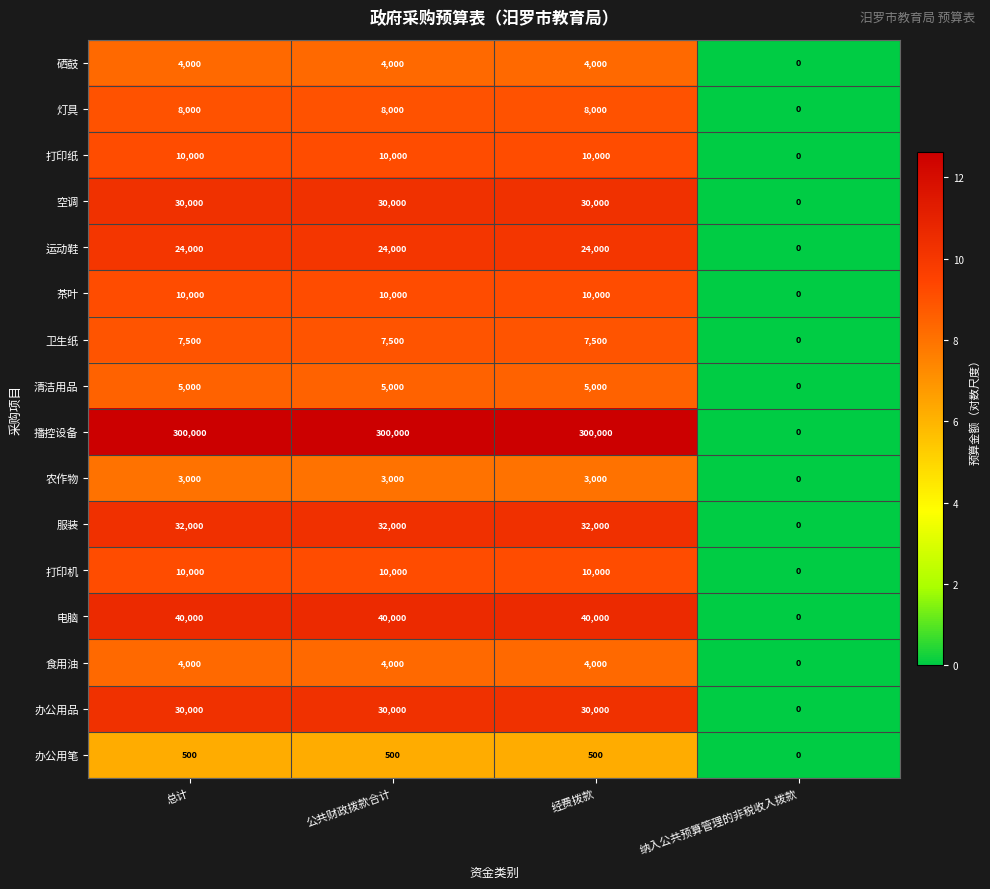

Which series has the largest range (max minus min)?

播控设备